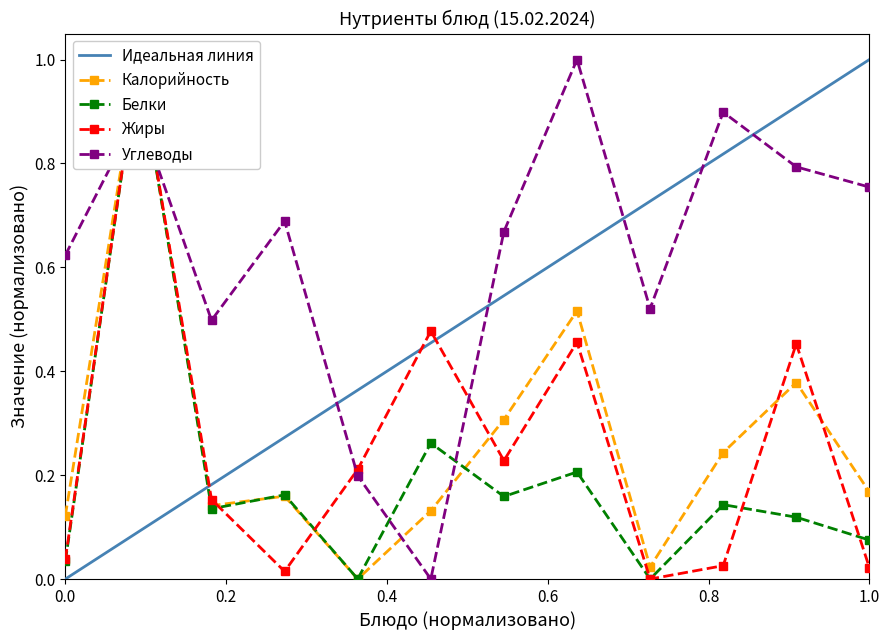

Is it true that Калорийность equals 0.1 at 0.0?

True